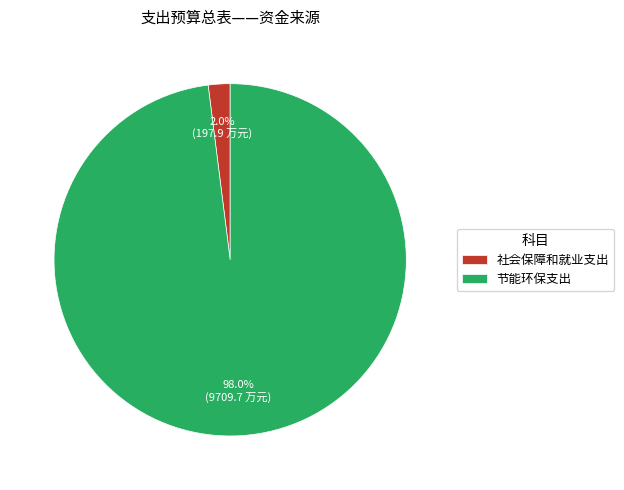

Rank the categories by value from highest to lowest.

节能环保支出, 社会保障和就业支出